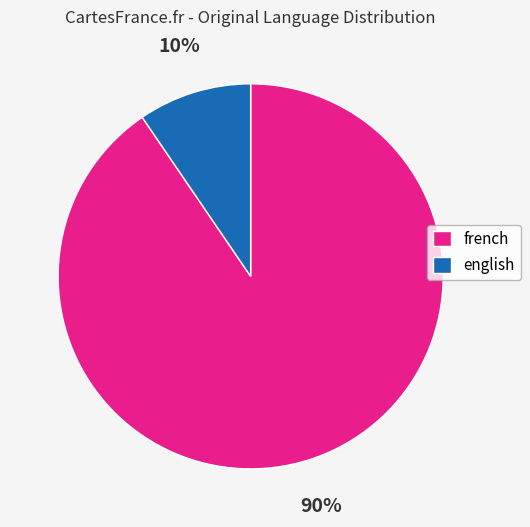

How many slices are in this pie chart?

2